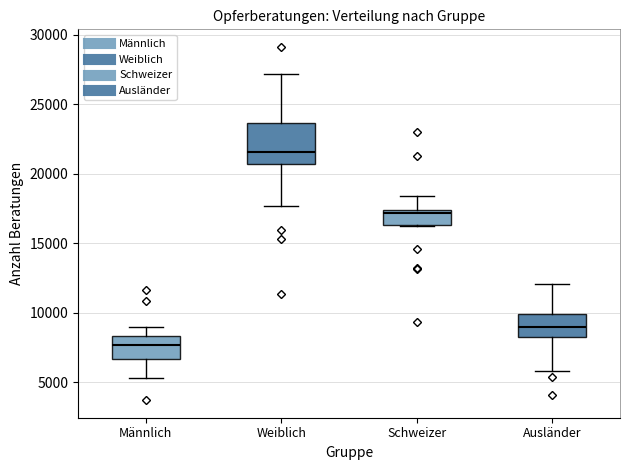

Reading left to right, transcribe this box plot: for each box, give where its median line is, the range the box spans, and where its two whiskers end, as read against the y-axis. The values are not printed on the chart, so give them approximately, as read against the axis.

Männlich: median 7500, box 6500 to 8500, whiskers 5500 to 9000
Weiblich: median 21500, box 20500 to 23500, whiskers 17500 to 27000
Schweizer: median 17000, box 16500 to 17500, whiskers 16500 to 18500
Ausländer: median 9000, box 8000 to 10000, whiskers 6000 to 12000